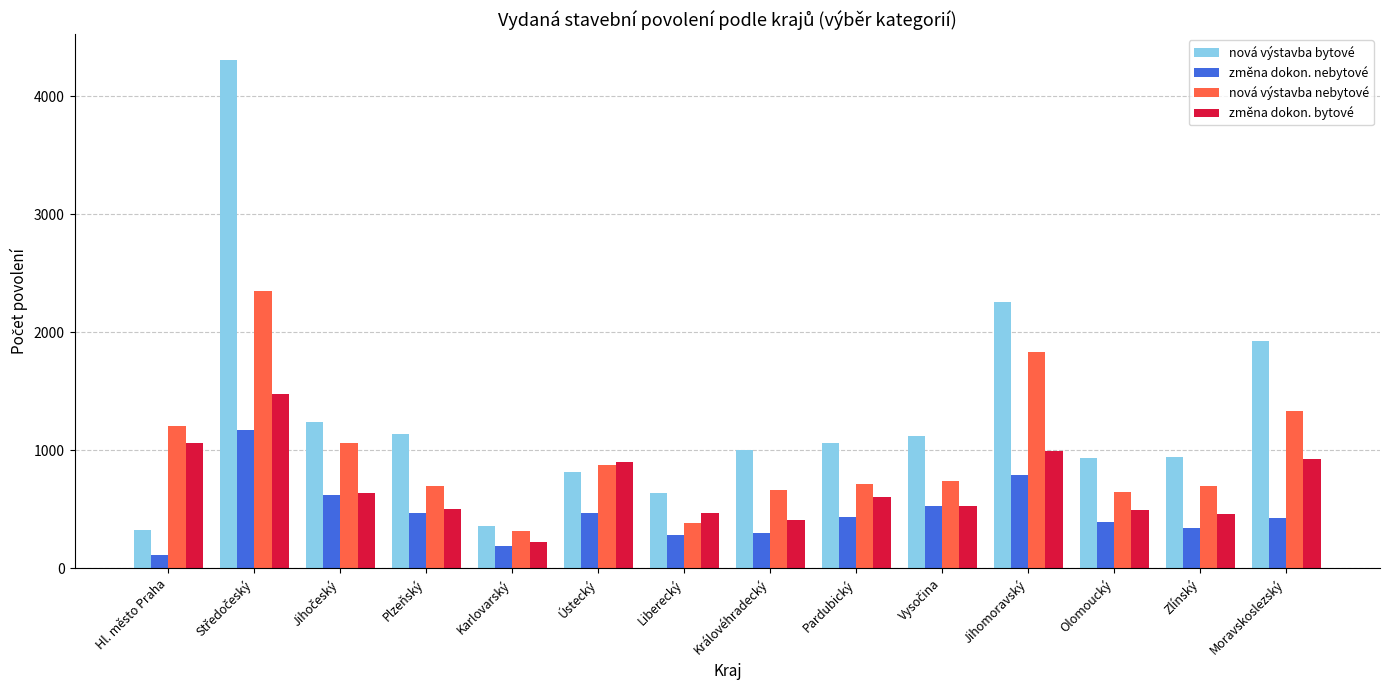

What is the sum of the změna dokon. nebytové values at Hl. město Praha and Moravskoslezský?

540